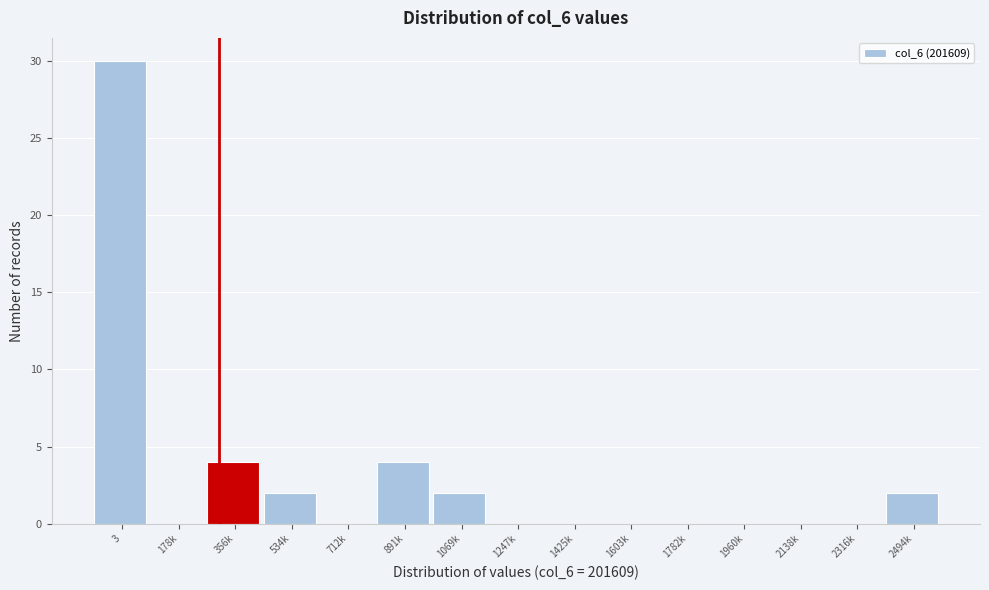

Reading left to right, list all the values displayed in this chart.

3=30	178k=0	356k=4	534k=2	712k=0	891k=4	1069k=2	1247k=0	1425k=0	1603k=0	1782k=0	1960k=0	2138k=0	2316k=0	2494k=2